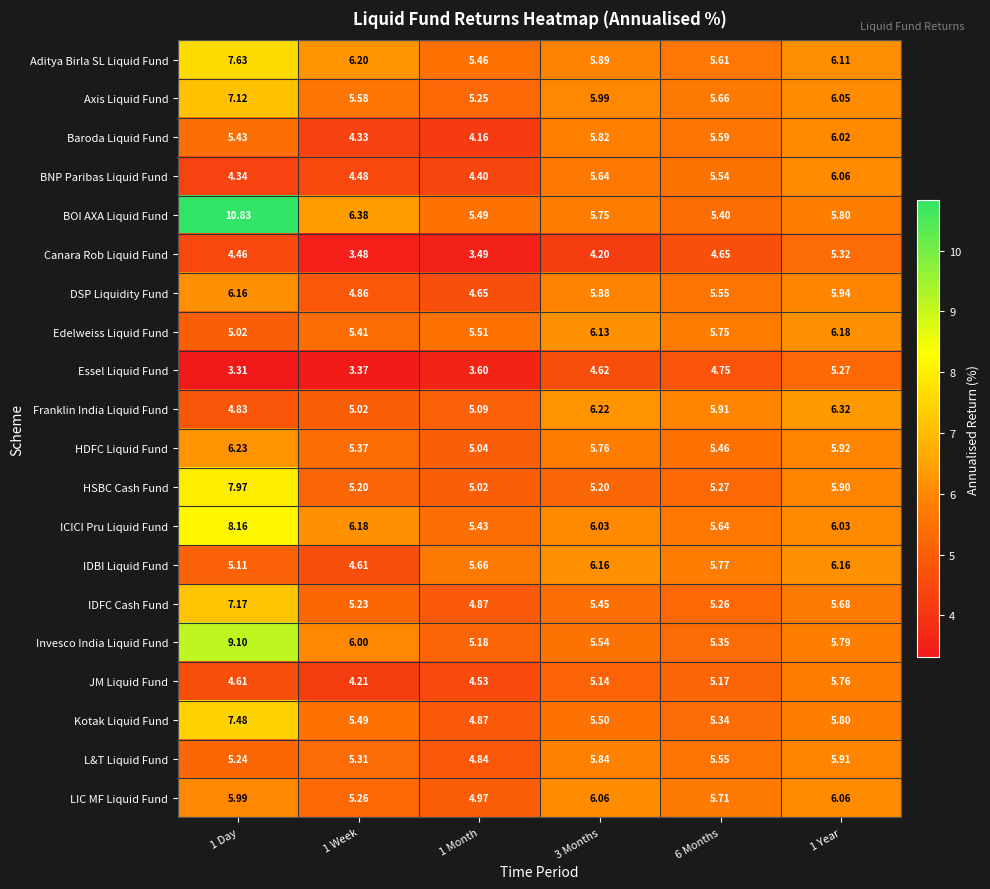

Which series has the largest total across all categories?

BOI AXA Liquid Fund